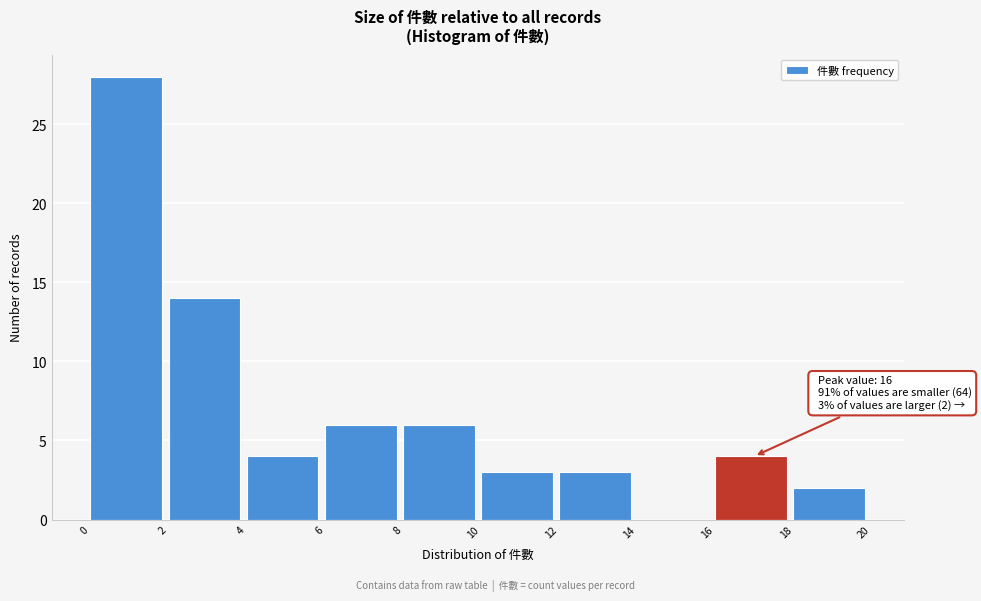

Over which range of the x-axis is the bar tallest?

0 to 2